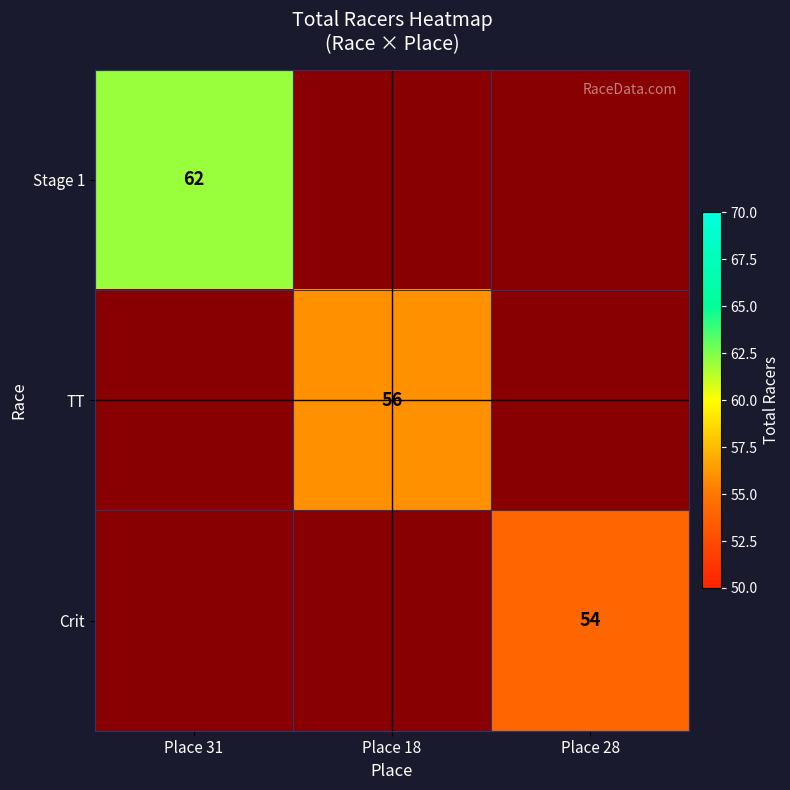

The value of Crit at Place 28 is 32. True or false?

False